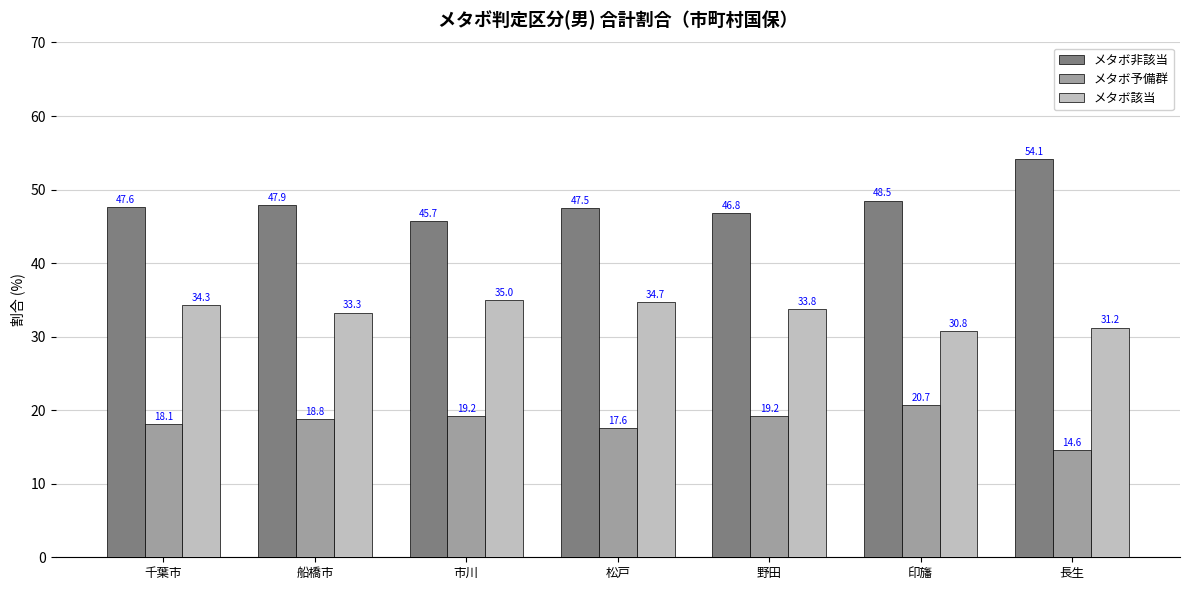

What is the maximum value shown in the chart?

54.1